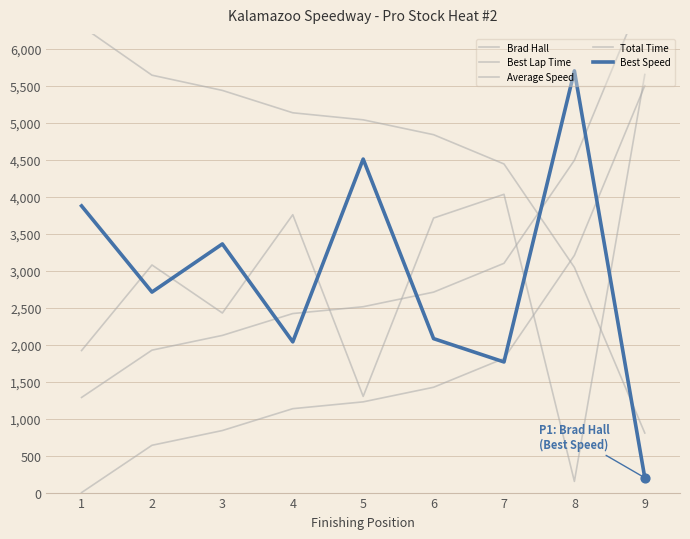

At which category is the sum across all series the highest?

9